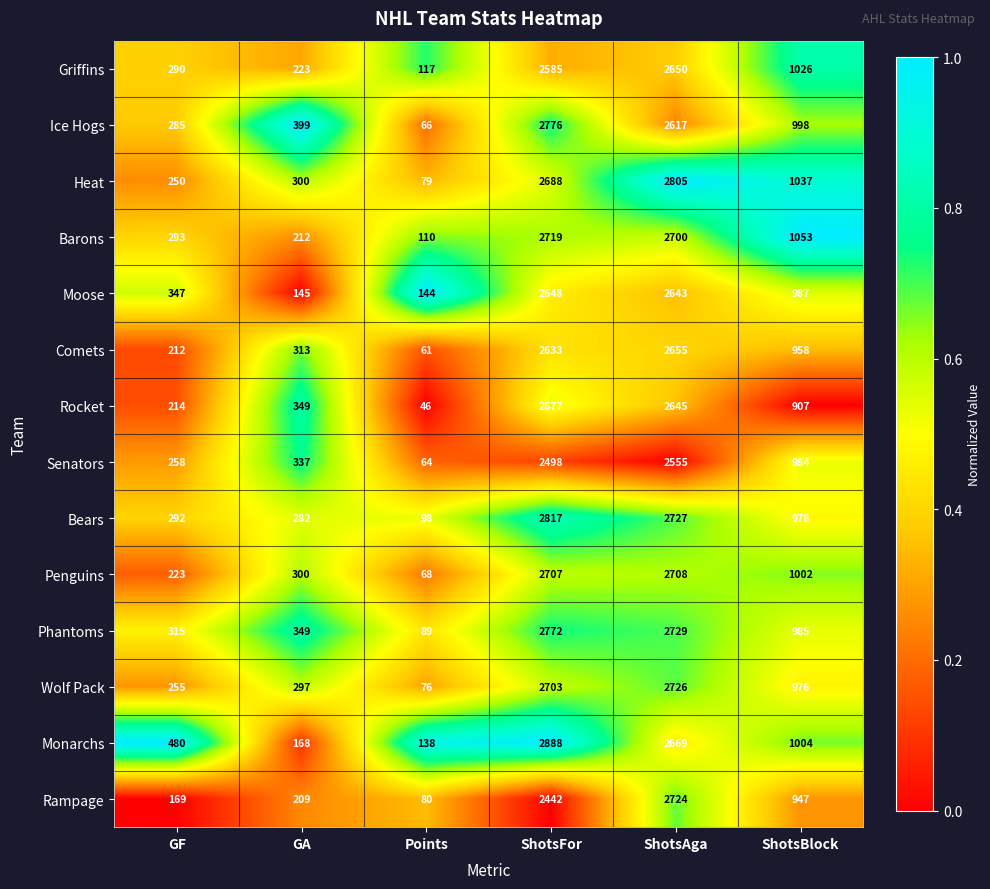

How many data points does each series have?

6